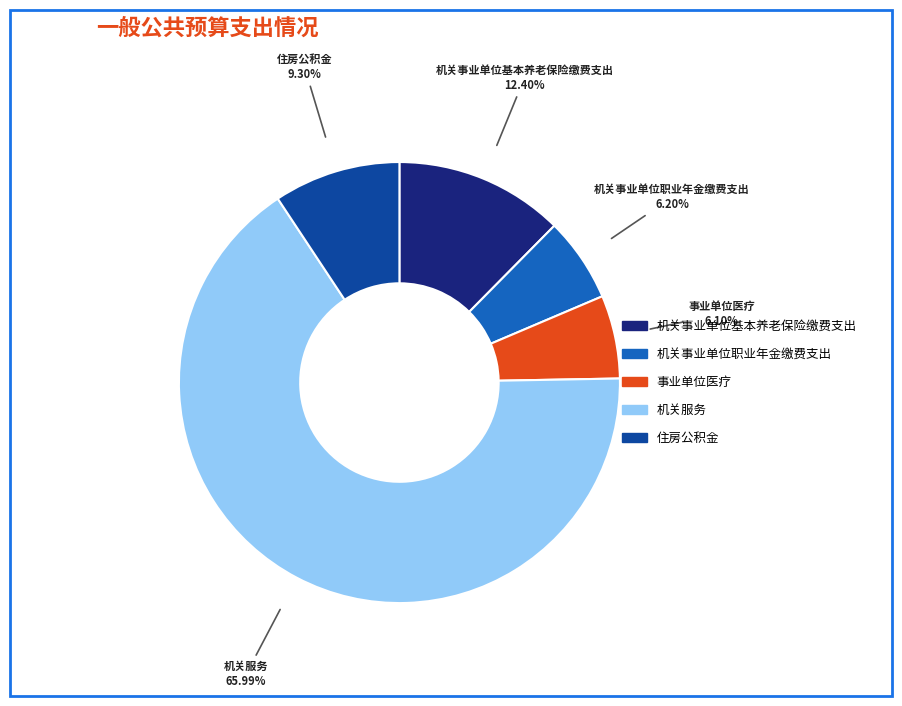

What is the largest slice in the pie chart?

机关服务